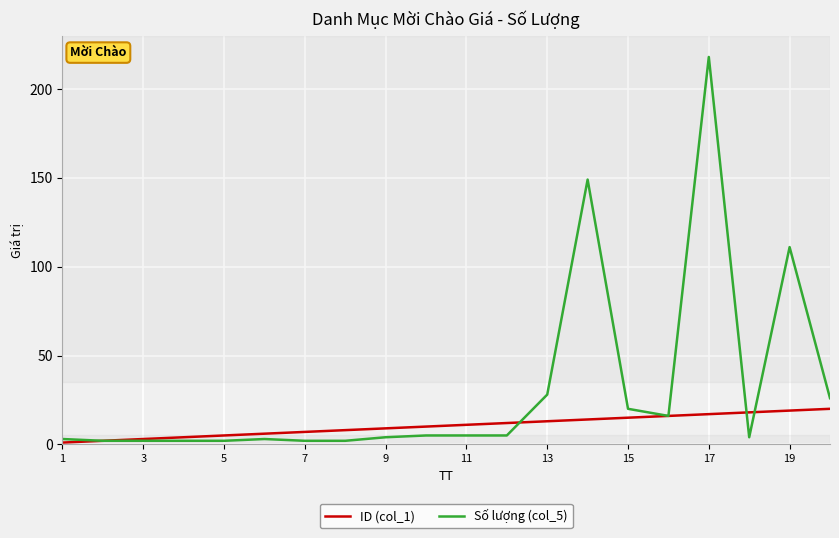

Rank the series by their maximum value, from highest to lowest.

Số lượng (col_5), ID (col_1)